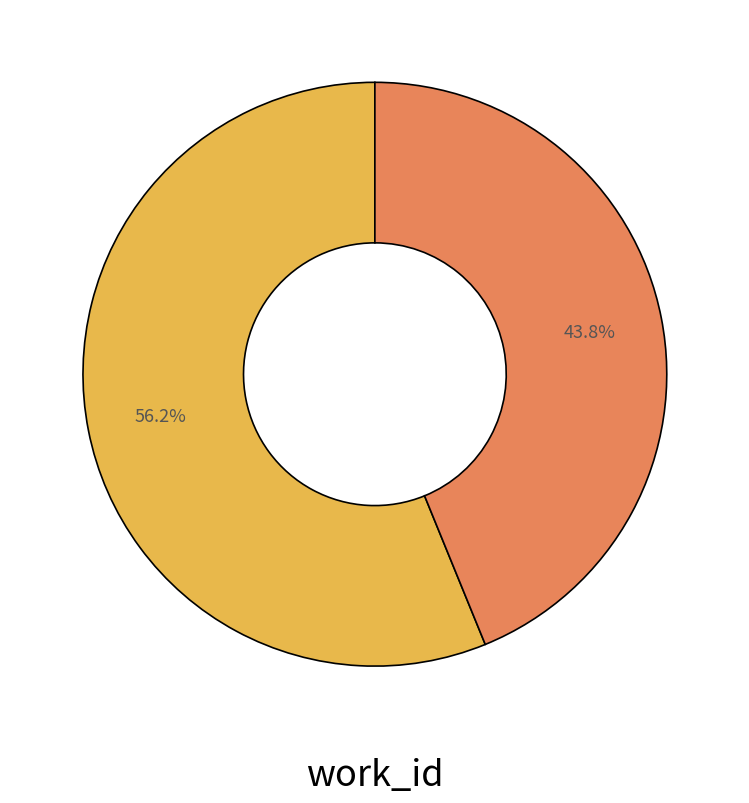

How many segments does this pie chart have?

2